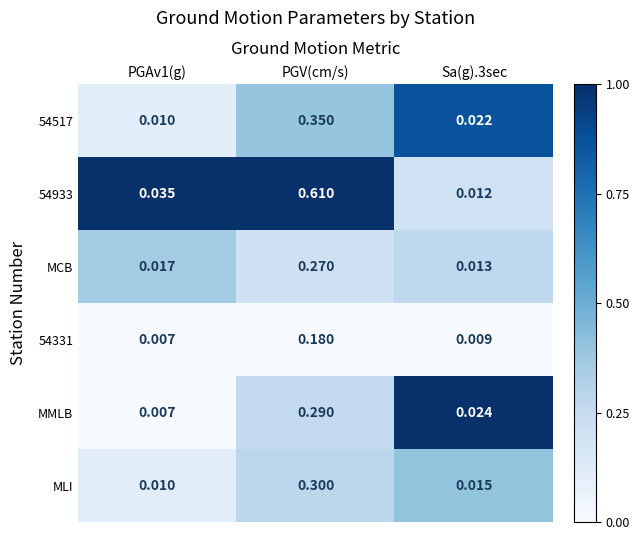

Which label corresponds to the largest value in the chart?

PGV(cm/s)